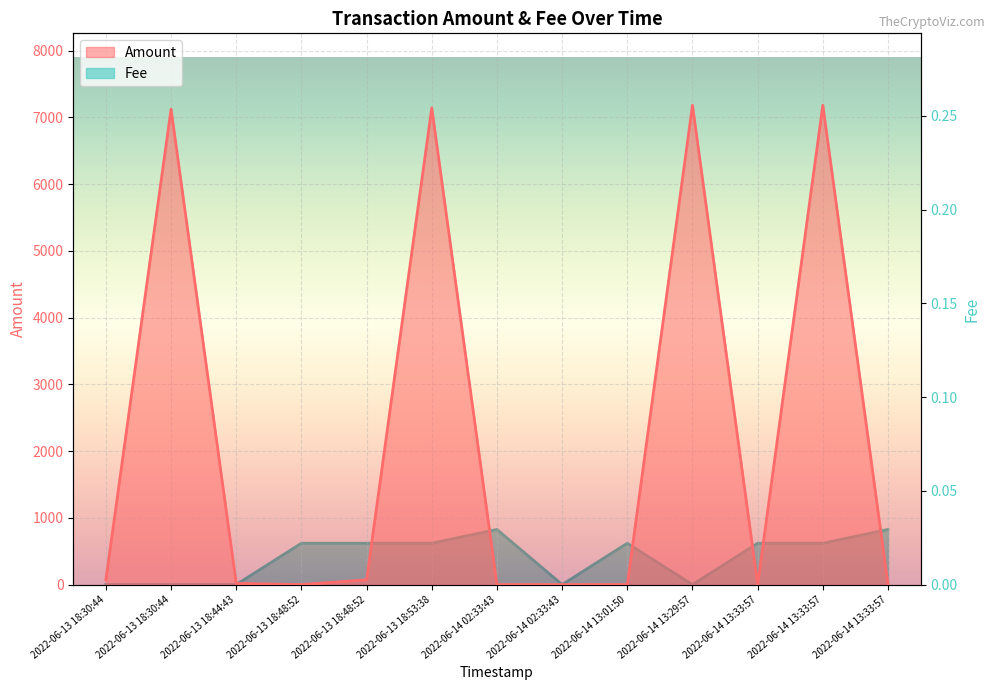

Which series changed the most between 2022-06-13 18:30:44 and 2022-06-14 02:33:43?

Amount